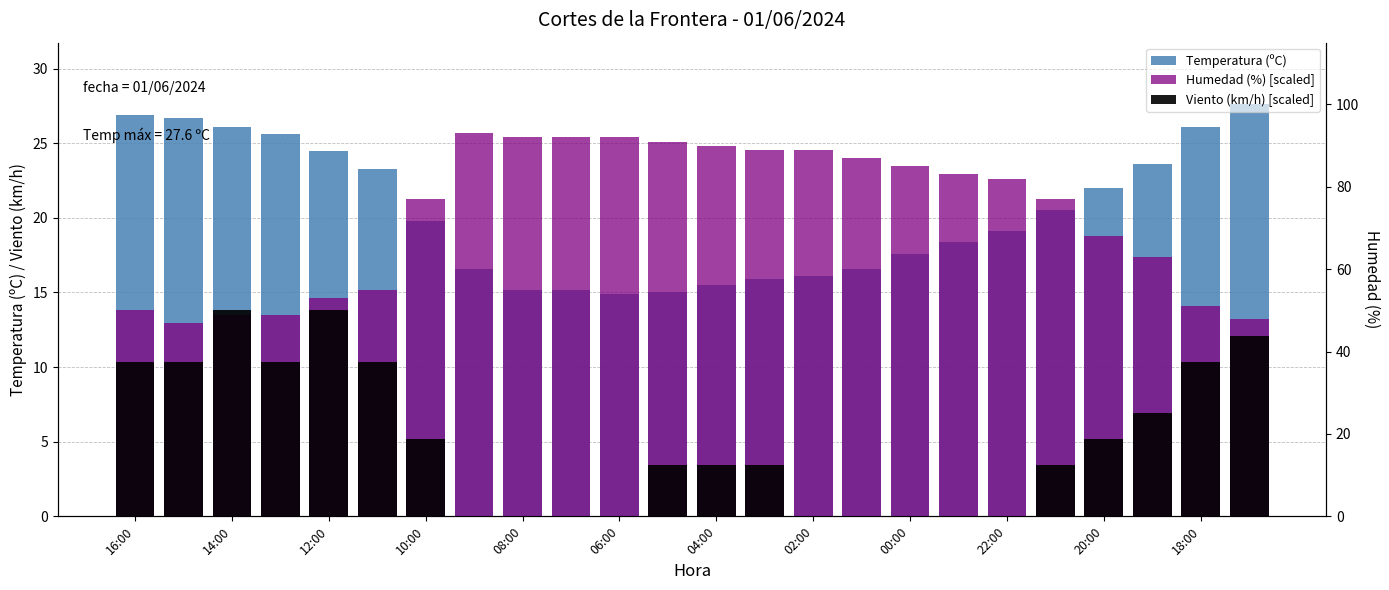

Reading left to right, list all the values displayed in this chart.

Temperatura (ºC): 26.9	26.7	26.1	25.6	24.5	23.3	19.8	16.6	15.2	15.2	14.9	15.0	15.5	15.9	16.1	16.6	17.6	18.4	19.1	20.5	22.0	23.6	26.1	27.6
Humedad (%) [scaled]: 13.8	13.0	13.5	13.5	14.6	15.2	21.3	25.7	25.4	25.4	25.4	25.1	24.8	24.6	24.6	24.0	23.5	22.9	22.6	21.3	18.8	17.4	14.1	13.2
Viento (km/h) [scaled]: 10.4	10.4	13.8	10.4	13.8	10.4	5.2	0.0	0.0	0.0	0.0	3.5	3.5	3.5	0.0	0.0	0.0	0.0	0.0	3.5	5.2	6.9	10.4	12.1